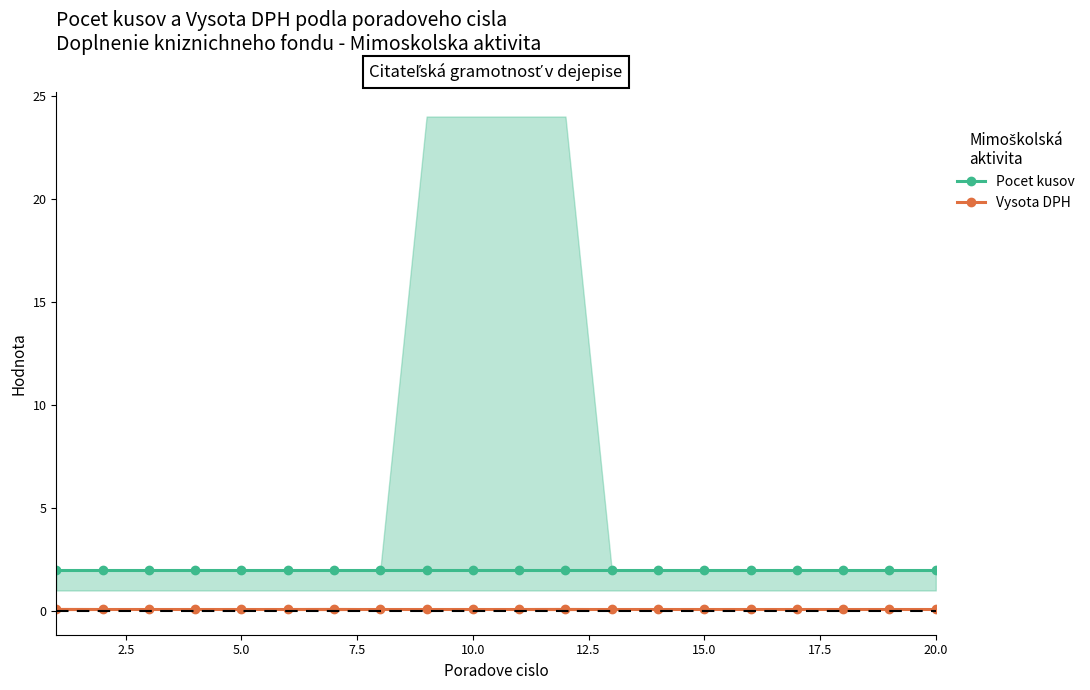

Rank the series by their maximum value, from lowest to highest.

Vysota DPH, Pocet kusov